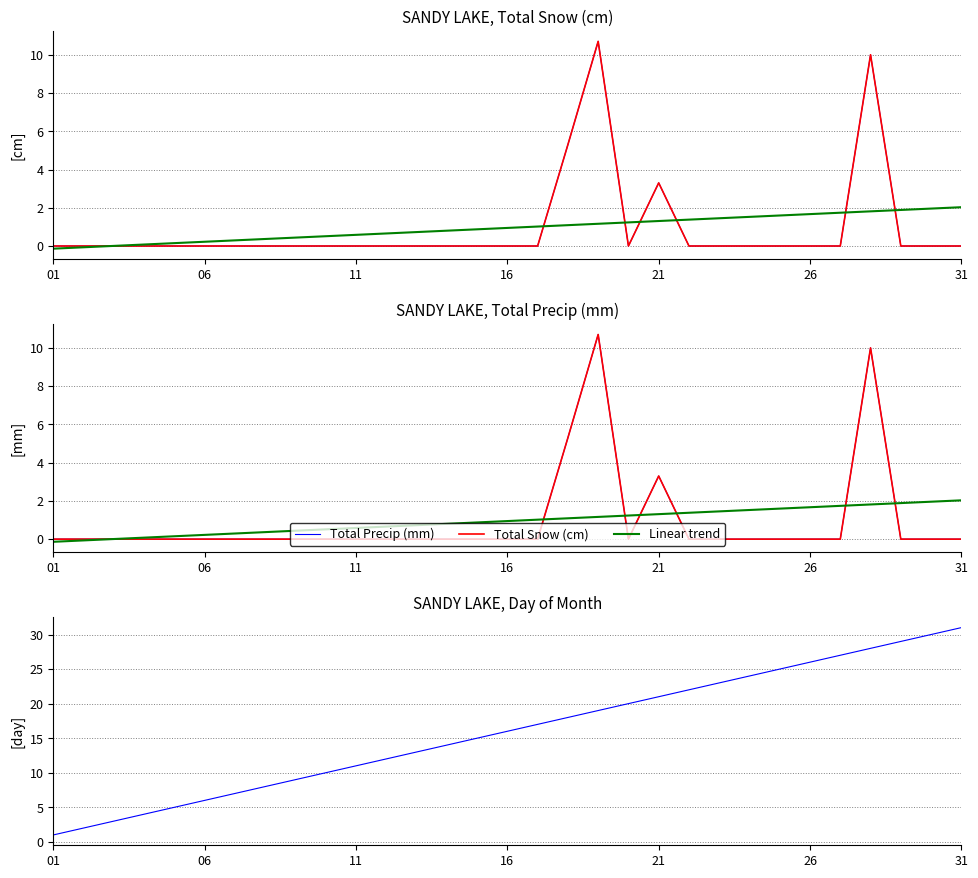

What is the maximum value shown in the chart?

31.0